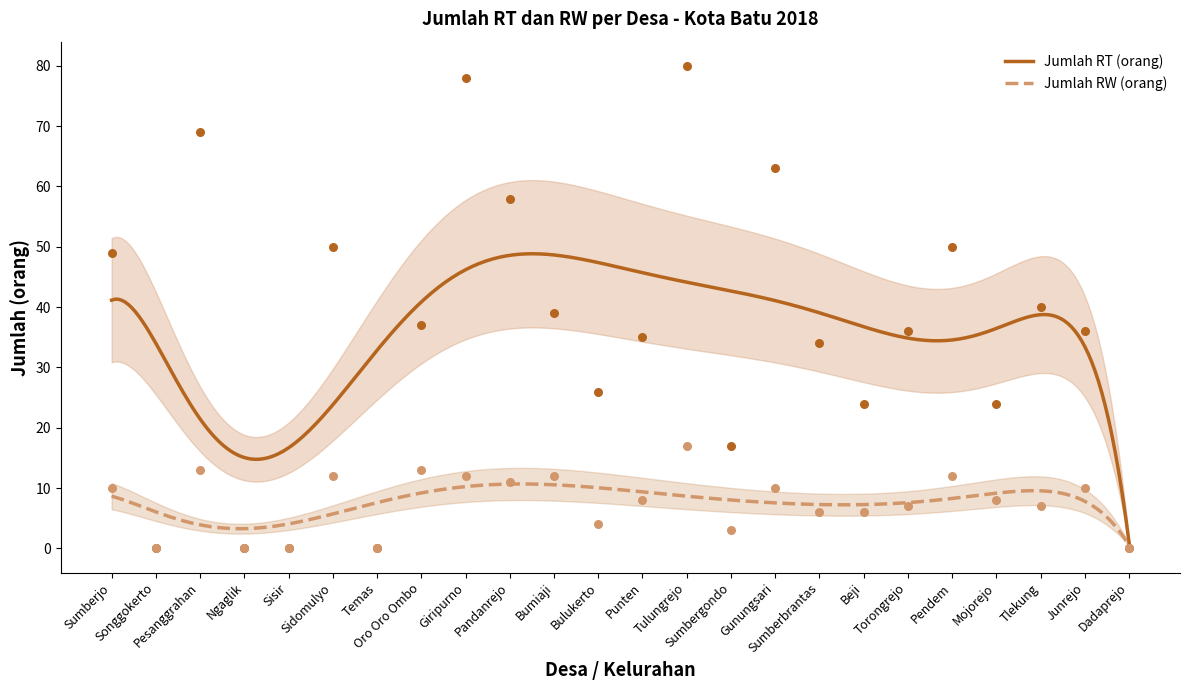

At which category is the sum across all series the highest?

Tulungrejo